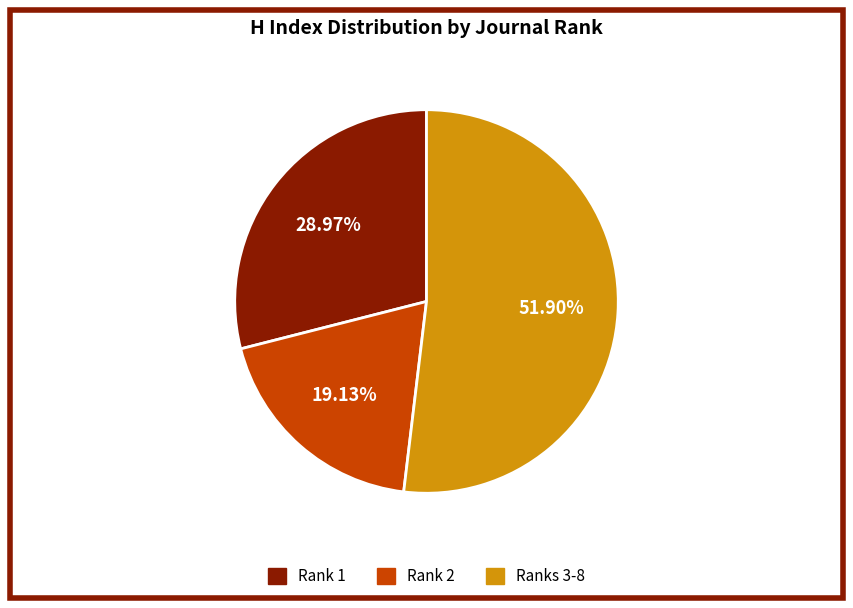

Does any single category account for the majority?

Yes